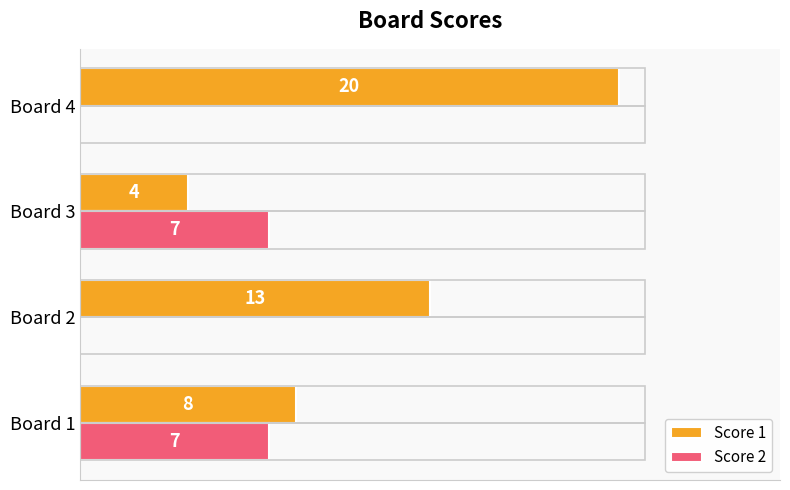

Is the value of Score 1 at Board 2 greater than the value of Score 2 at Board 3?

Yes